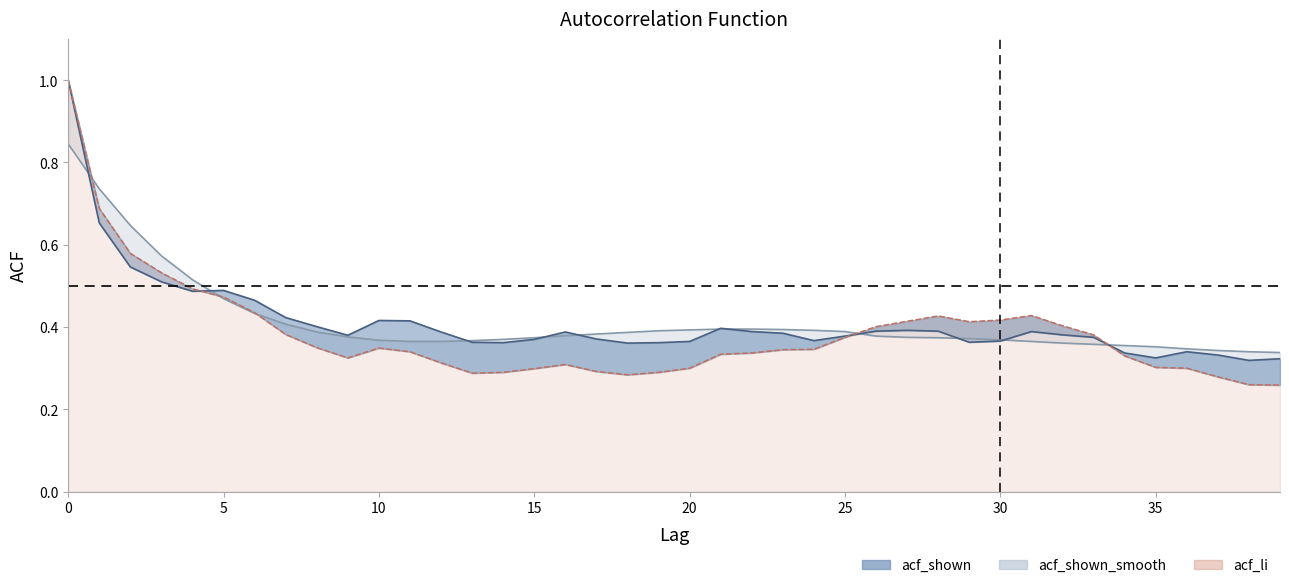

The acf_shown_smooth series shows 0.6 at 34. True or false?

False